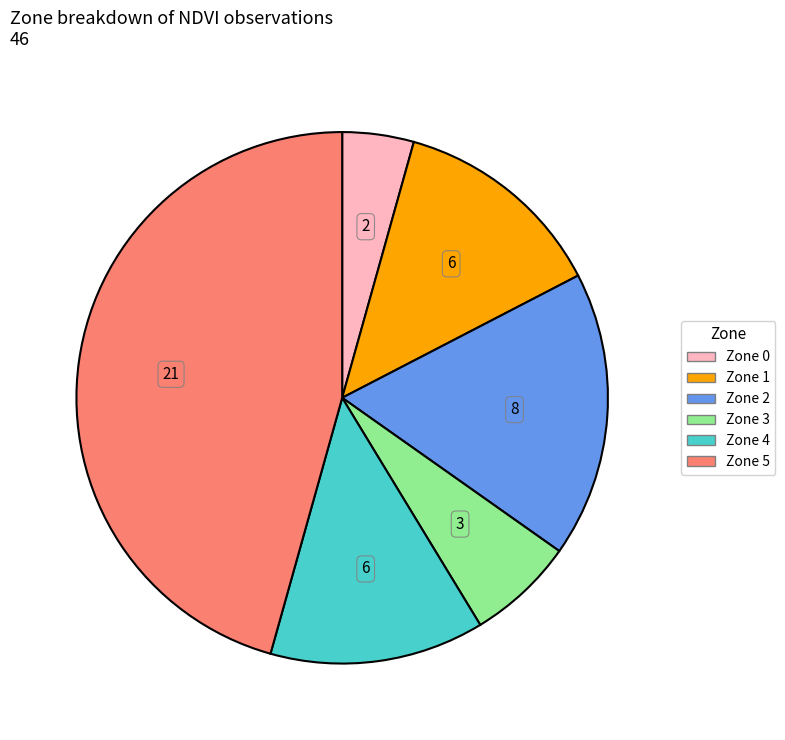

Combined, do Zone 3 and Zone 1 account for over 50%?

No